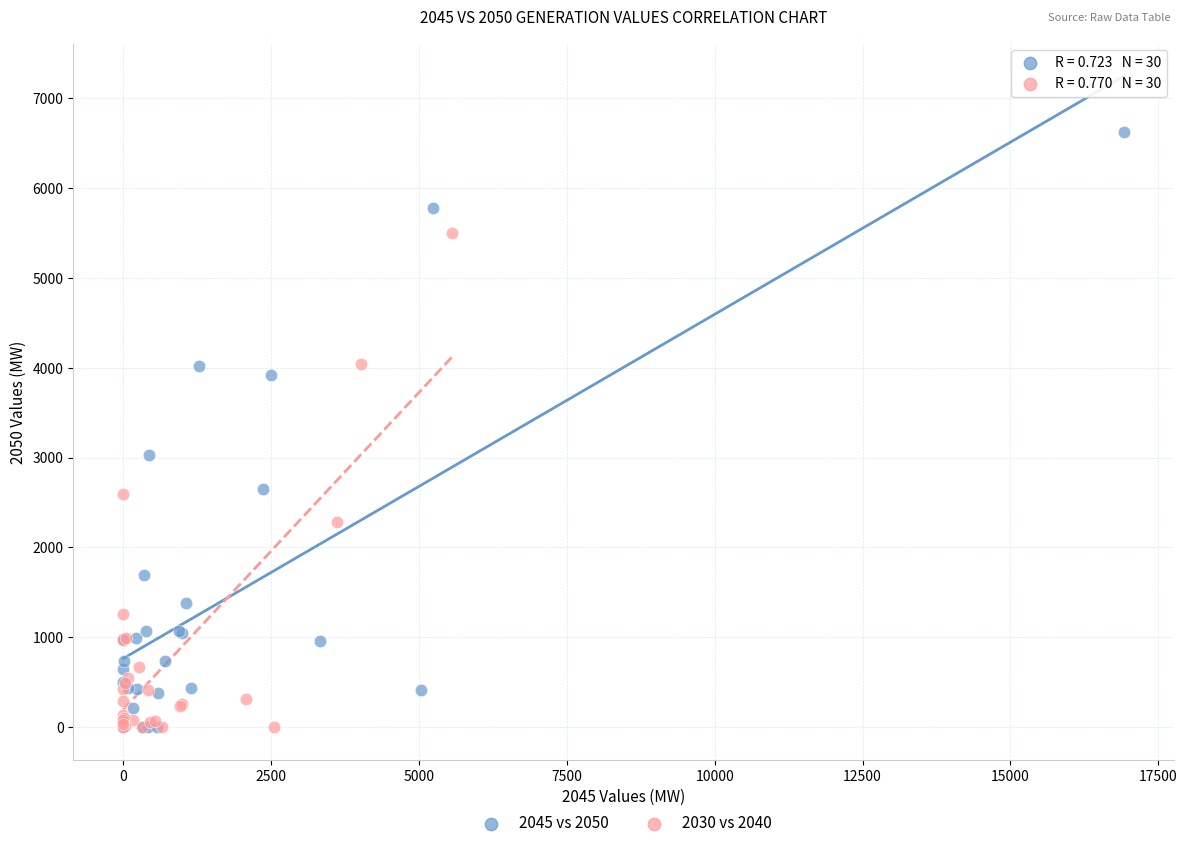

Which series has the widest spread of Y values?

2045 vs 2050